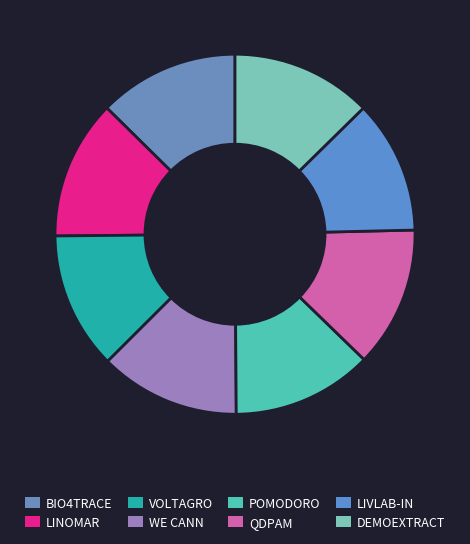

Rank the categories by value from lowest to highest.

LIVLAB-IN, VOLTAGRO, LINOMAR, BIO4TRACE, POMODORO, WE CANN, QDPAM, DEMOEXTRACT